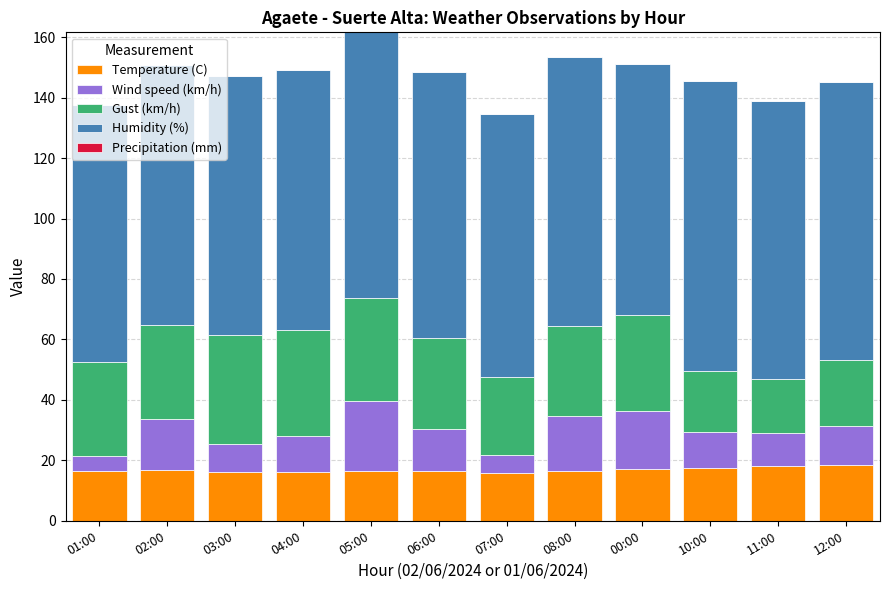

How many bars are there in total?

12